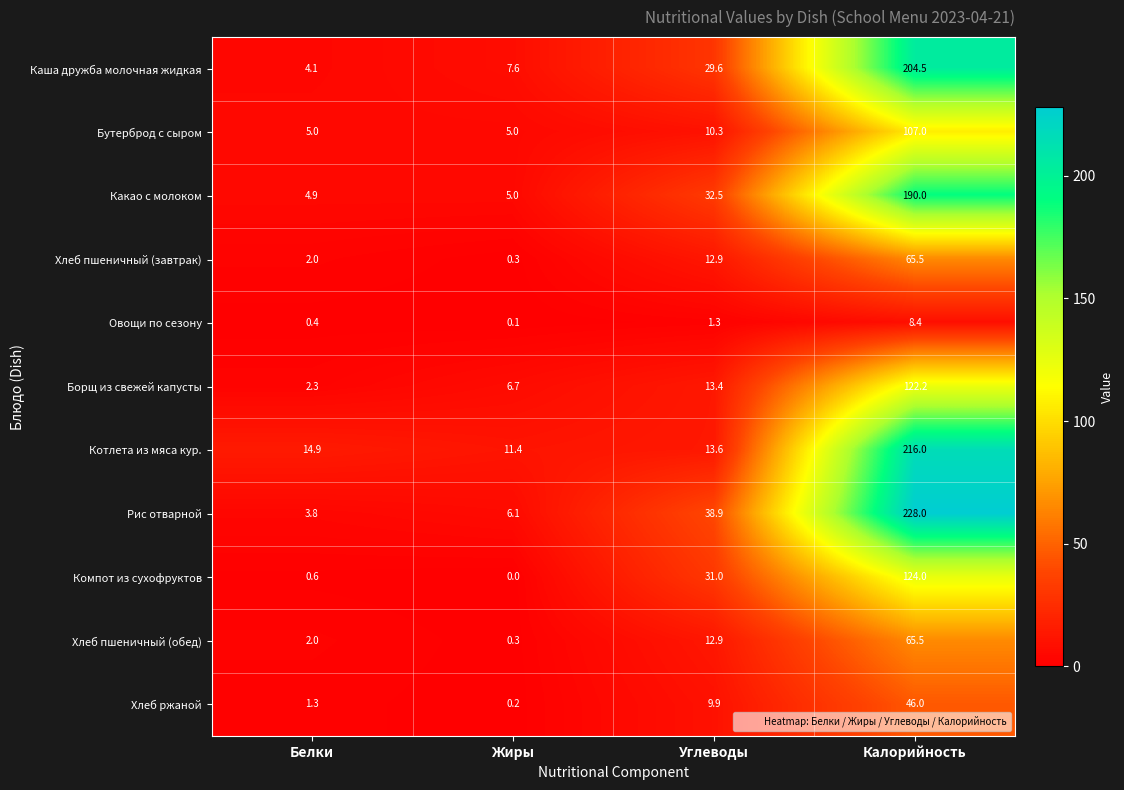

How many categories are shown in the chart?

4